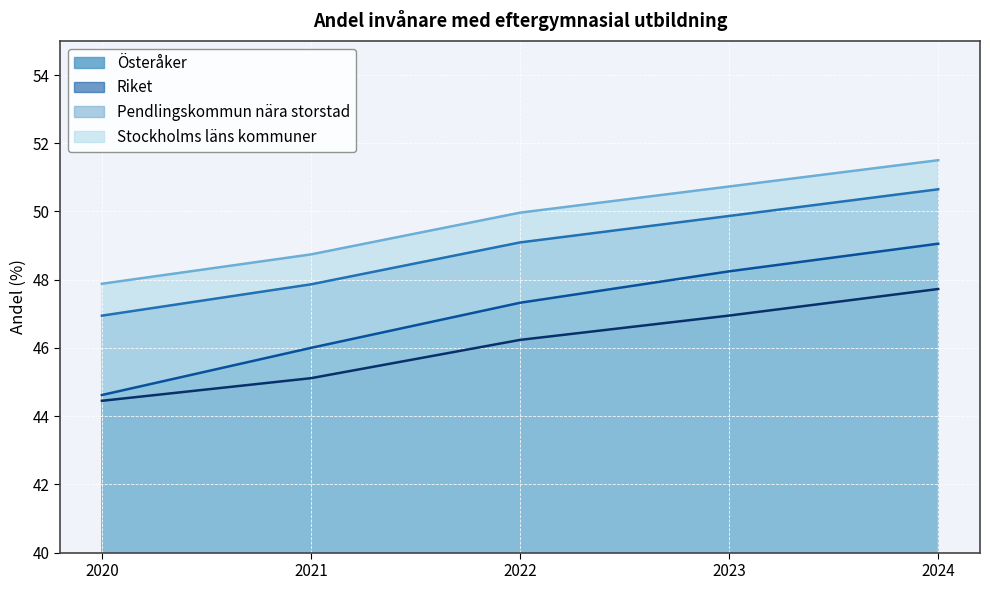

What is the approximate value of Pendlingskommun nära storstad at 2022?

49.1